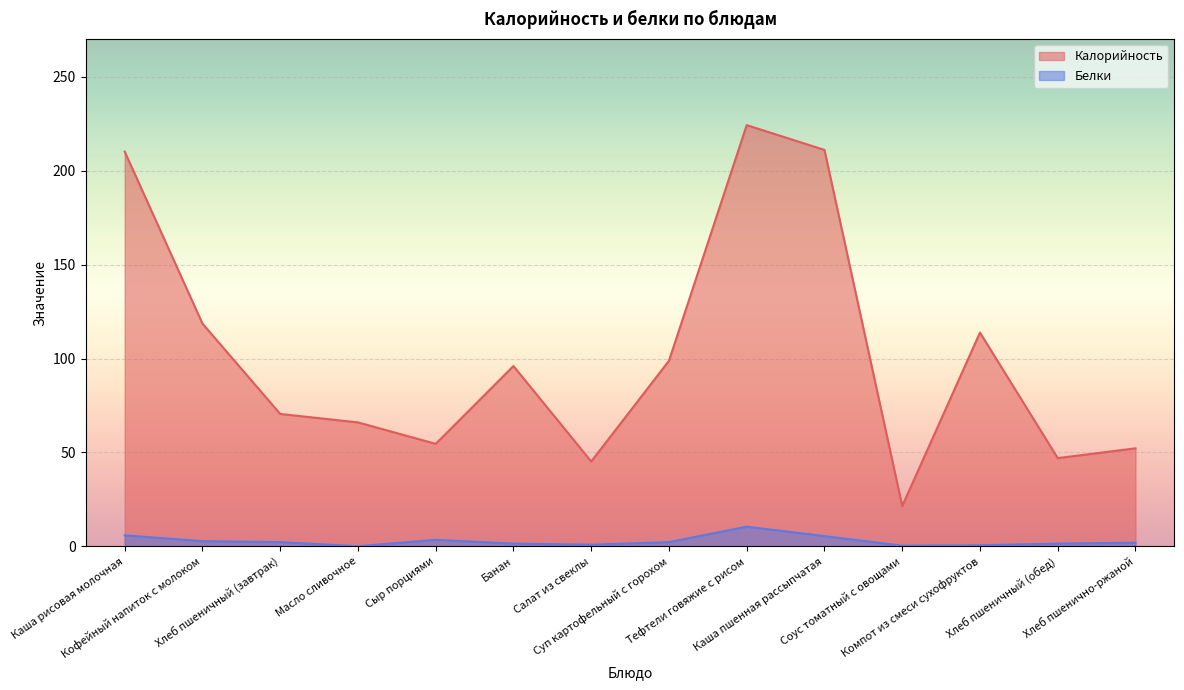

What is the average value of the Белки series?

2.8